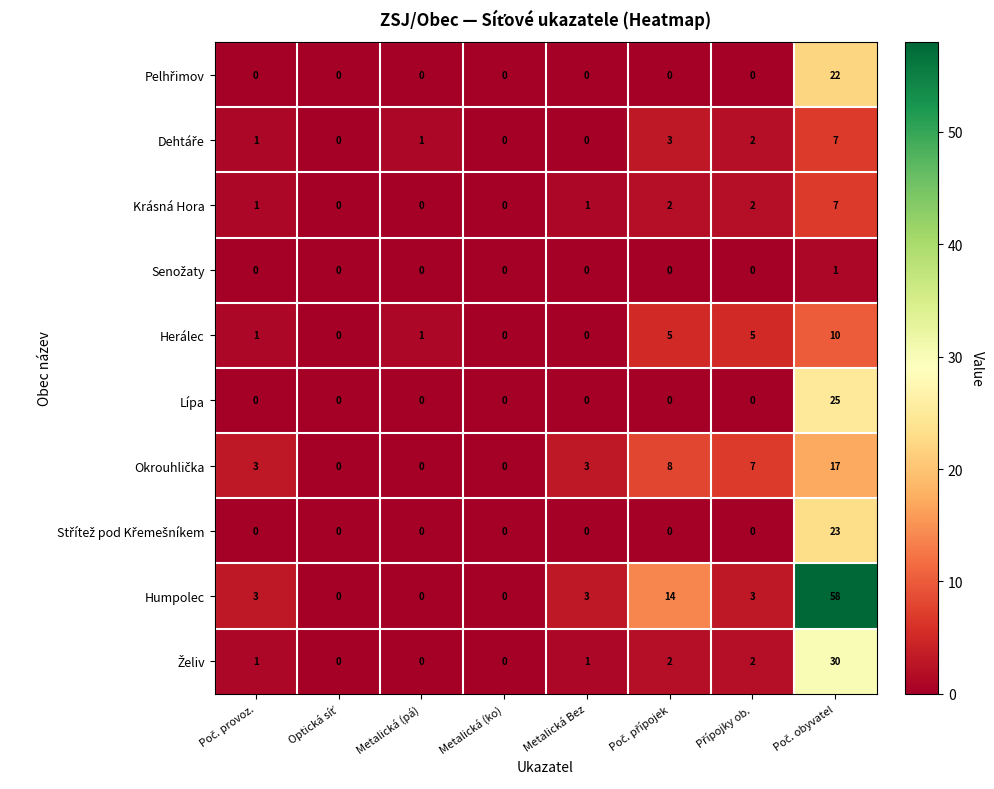

Which series has the largest total across all categories?

Humpolec